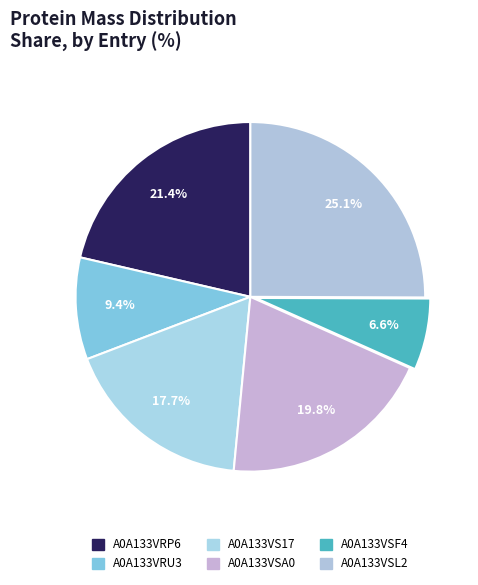

To the nearest percent, what is the average slice percentage?

17%